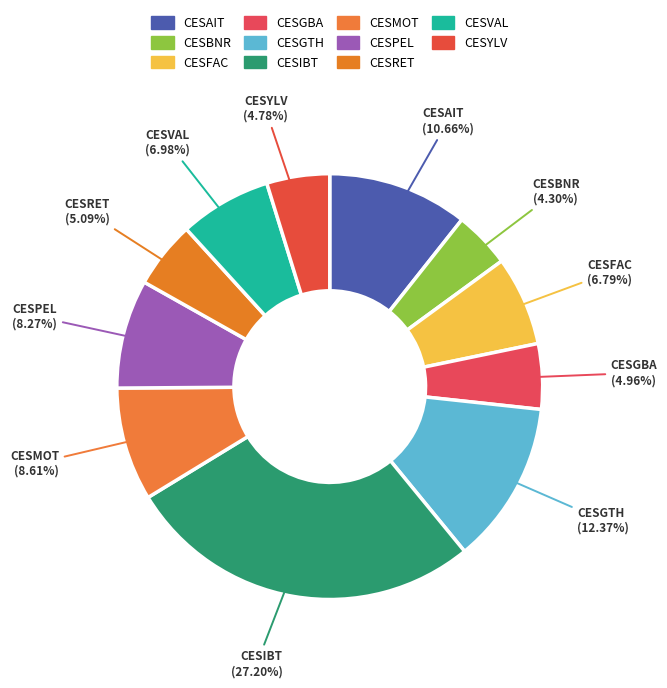

Is CESIBT the majority of the pie?

No